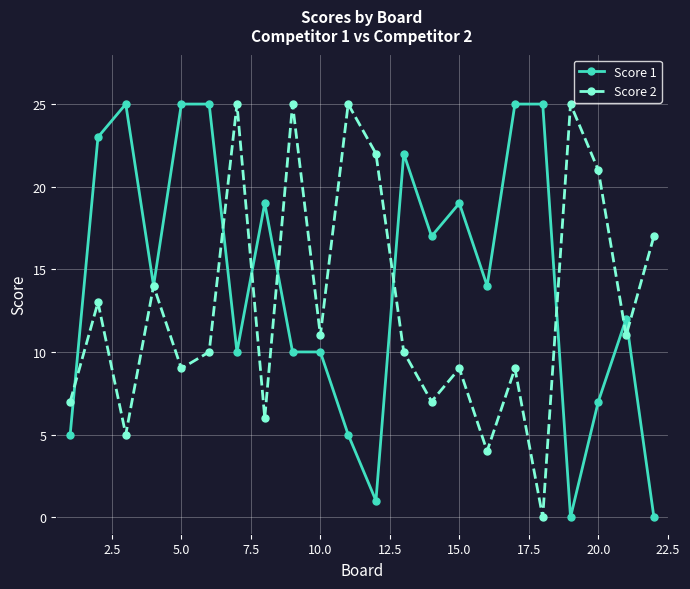

In Score 2, how many points are higher than both neighbors (excluding endpoints)?

8